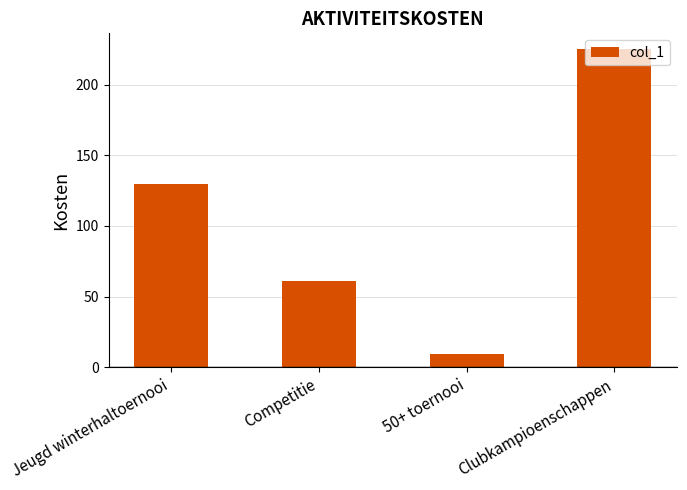

What is the change in value from Jeugd winterhaltoernooi to Competitie?

-69.0